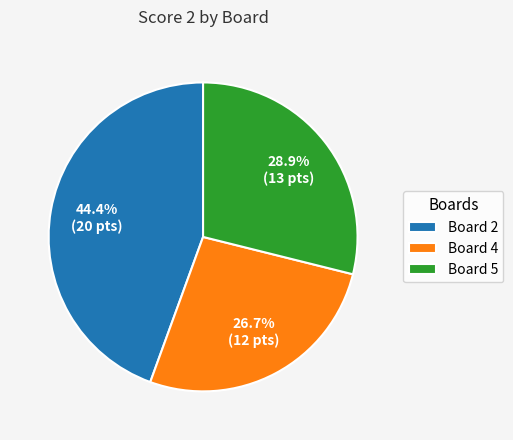

The Board 2 slice represents 31% of the pie. True or false?

False